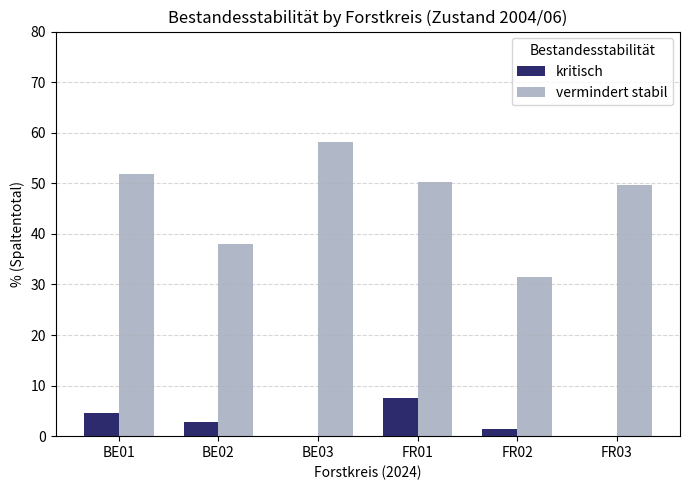

Which series changed the most between BE02 and FR01?

vermindert stabil